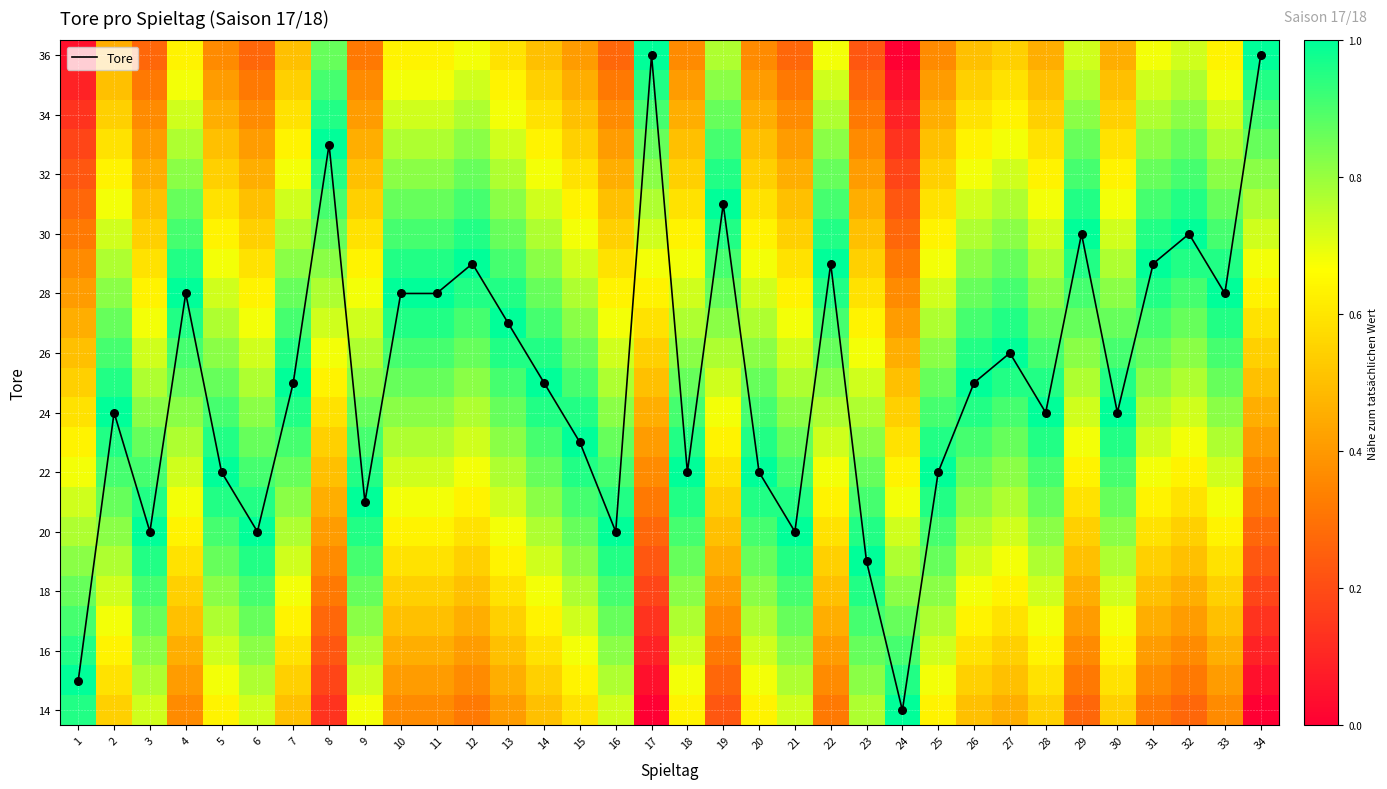

The Tore series shows 21 at 9. True or false?

True